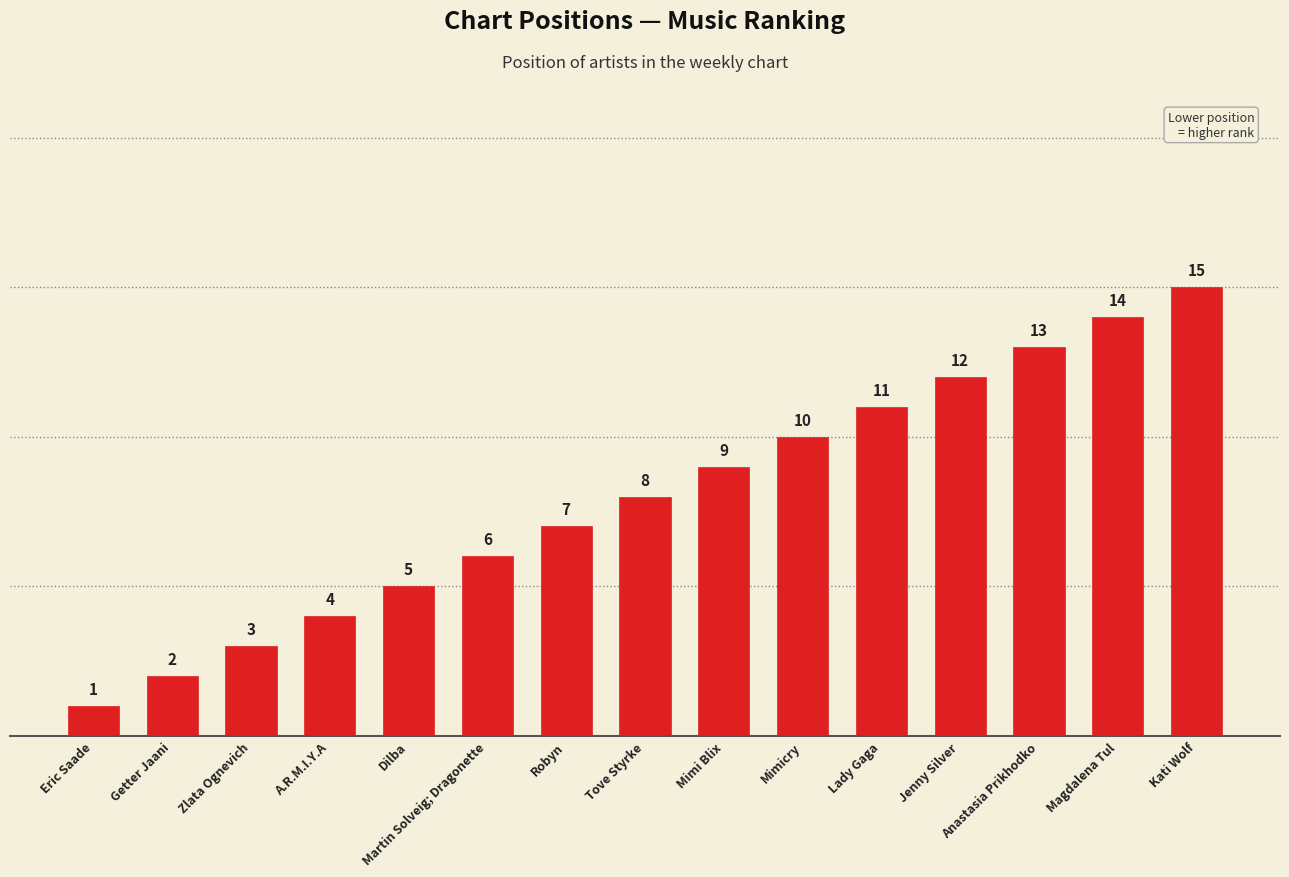

What is the label of the 12th bar from the left?

Jenny Silver